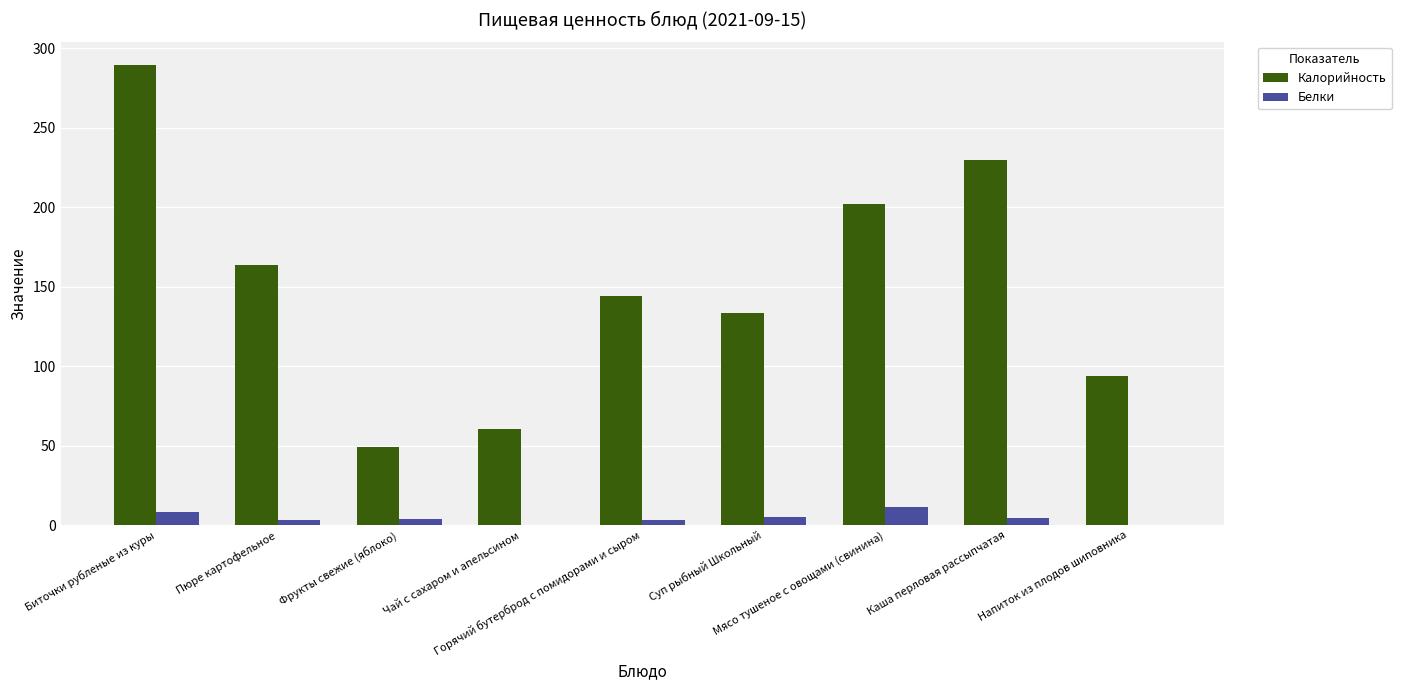

What are all the series names shown in the legend?

Калорийность, Белки